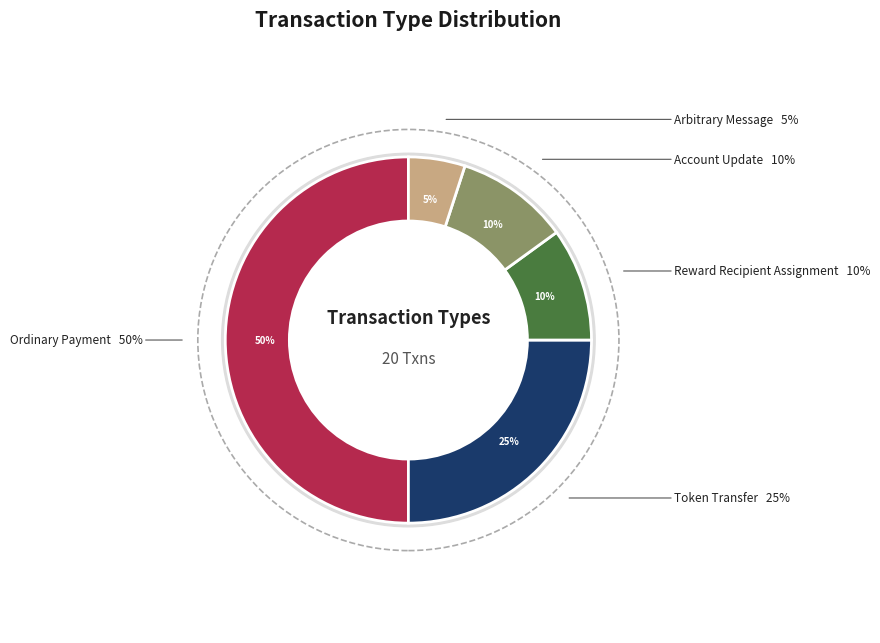

What percentage is the Account Update slice, to the nearest percent?

10%